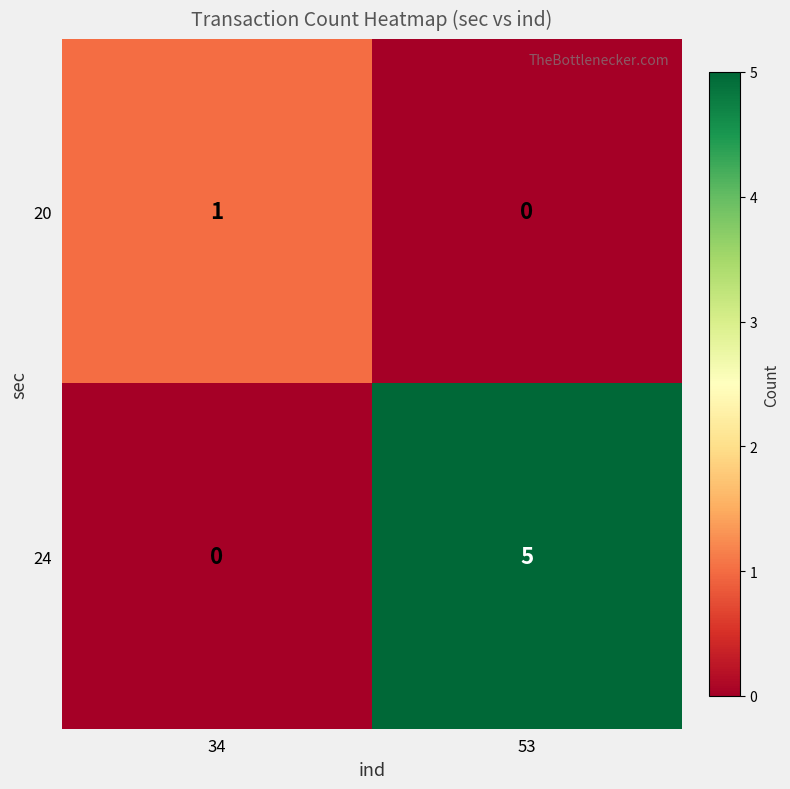

List the series in order of their peak value, lowest first.

20, 24